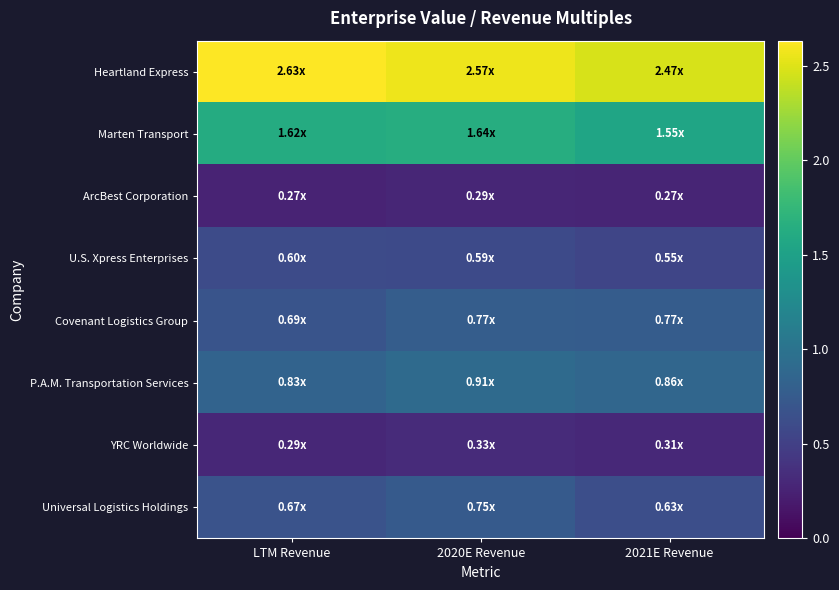

What is the total value across all series at LTM Revenue?

7.6